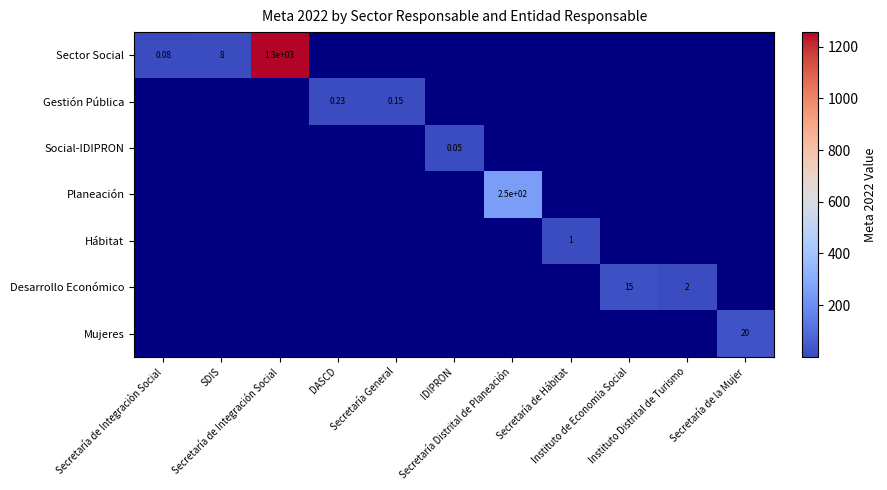

Is the value of Planeación at Instituto de Economía Social greater than the value of Gestión Pública at Secretaría de la Mujer?

No